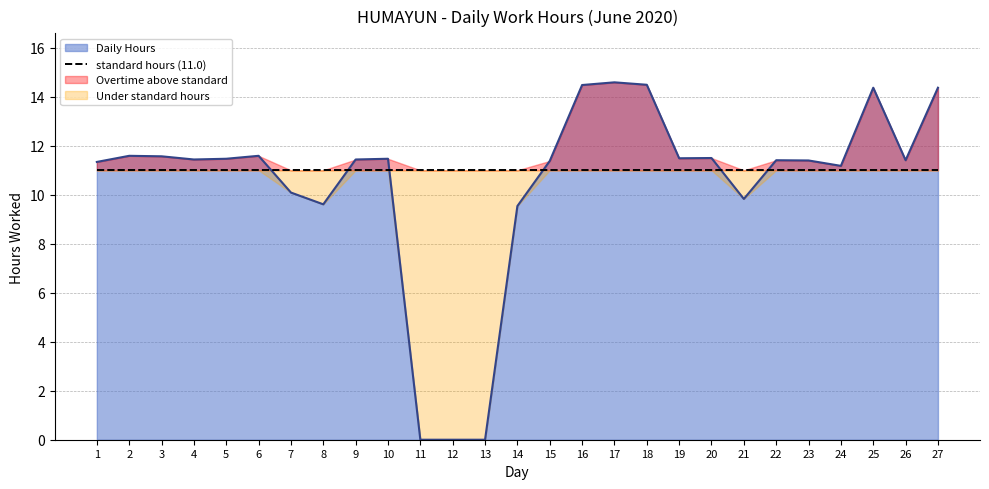

How many points are higher than both their immediate neighbors (excluding endpoints)?

7